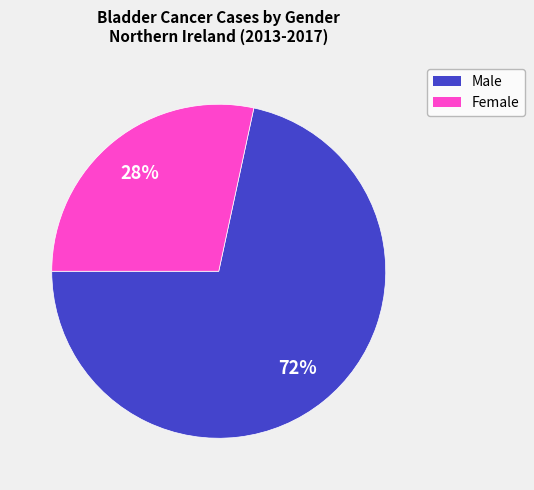

To the nearest percent, what percentage of the pie is Male?

72%